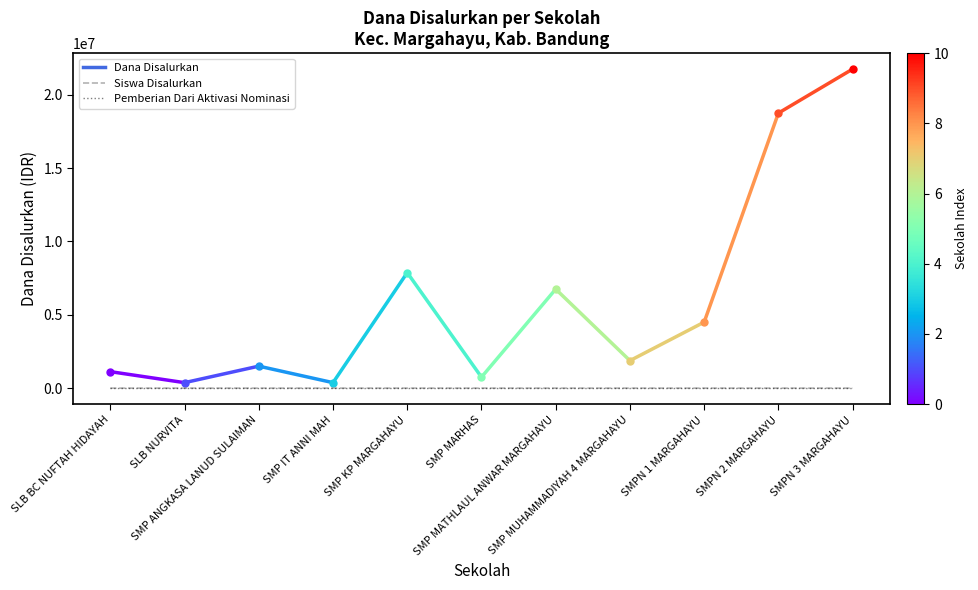

True or false: Pemberian Dari Aktivasi Nominasi and Siswa Disalurkan cross at least once.

False